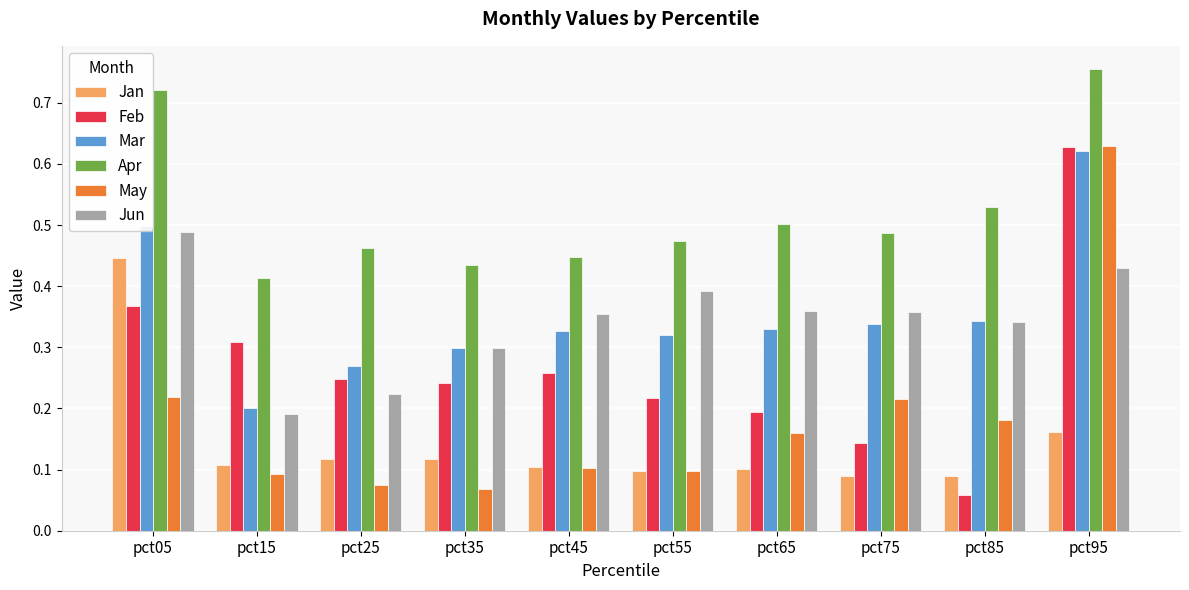

At which category is the sum across all series the highest?

pct95